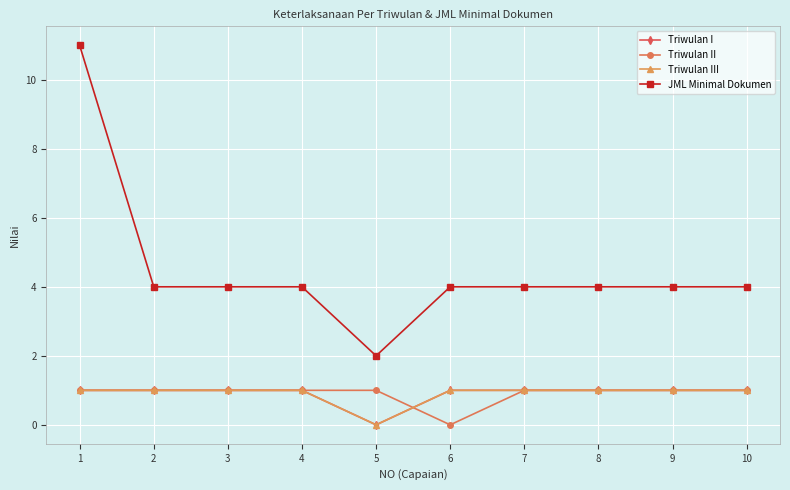

Is the value of JML Minimal Dokumen at 1 greater than the value of Triwulan I at 4?

Yes